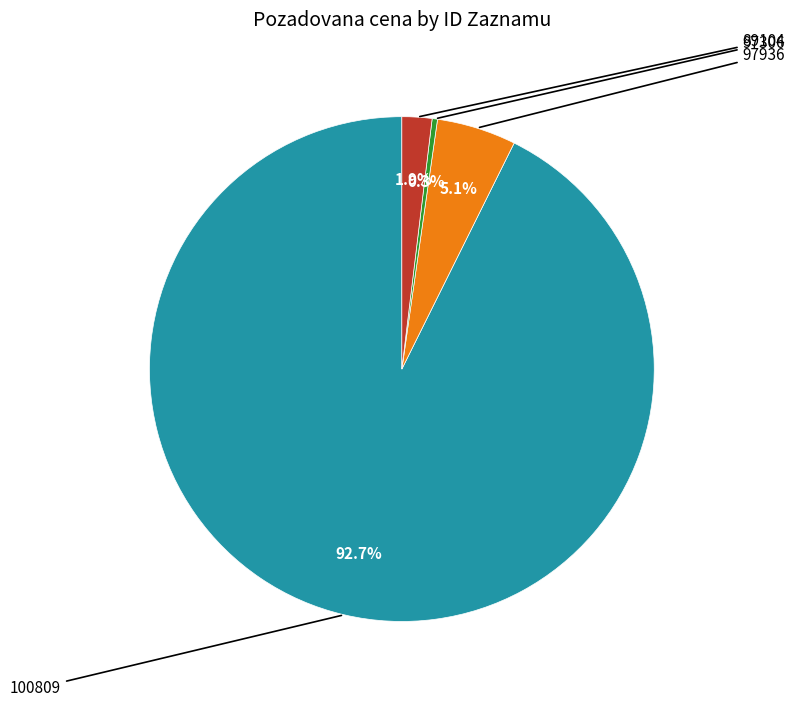

Is there a majority slice in this chart?

Yes